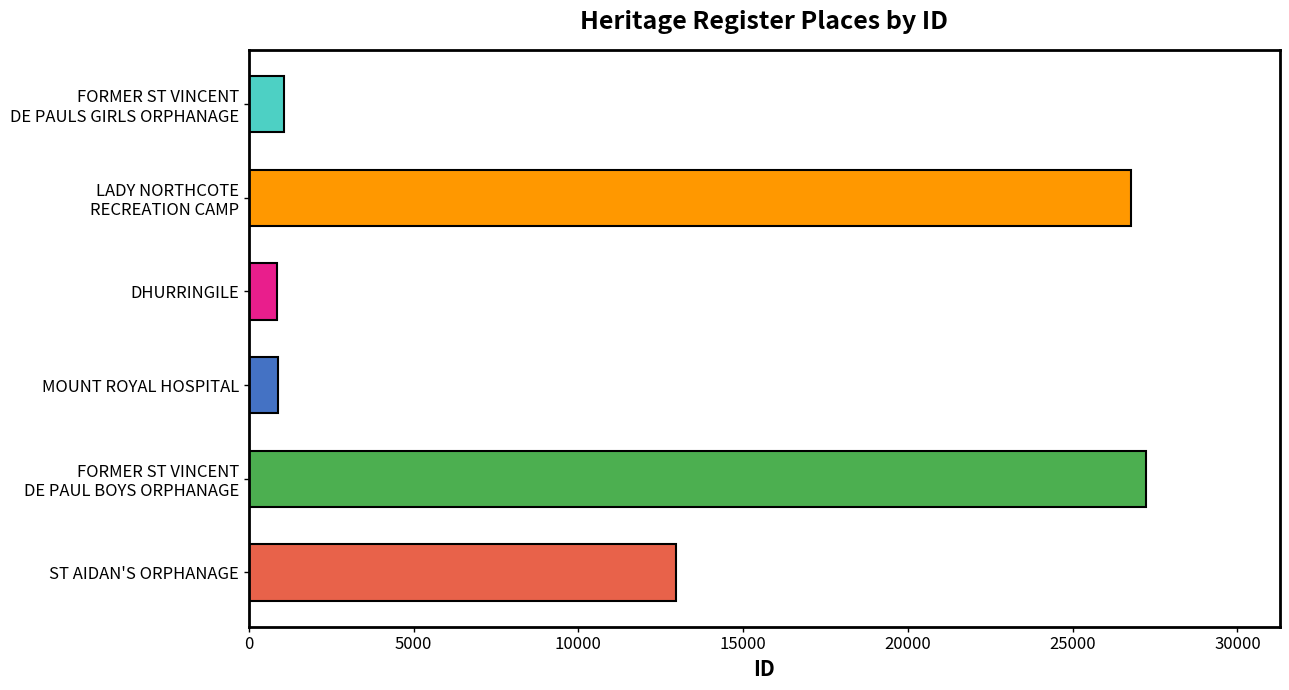

How many bars are there in total?

6